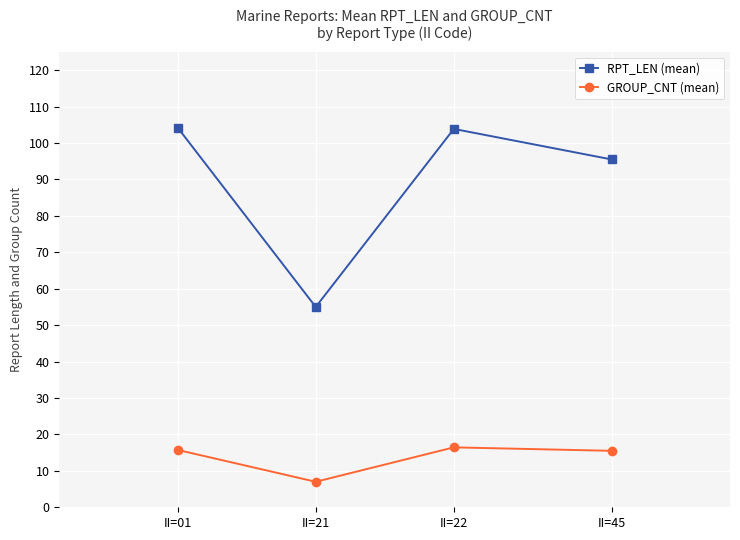

Which series has the widest spread of values?

RPT_LEN (mean)